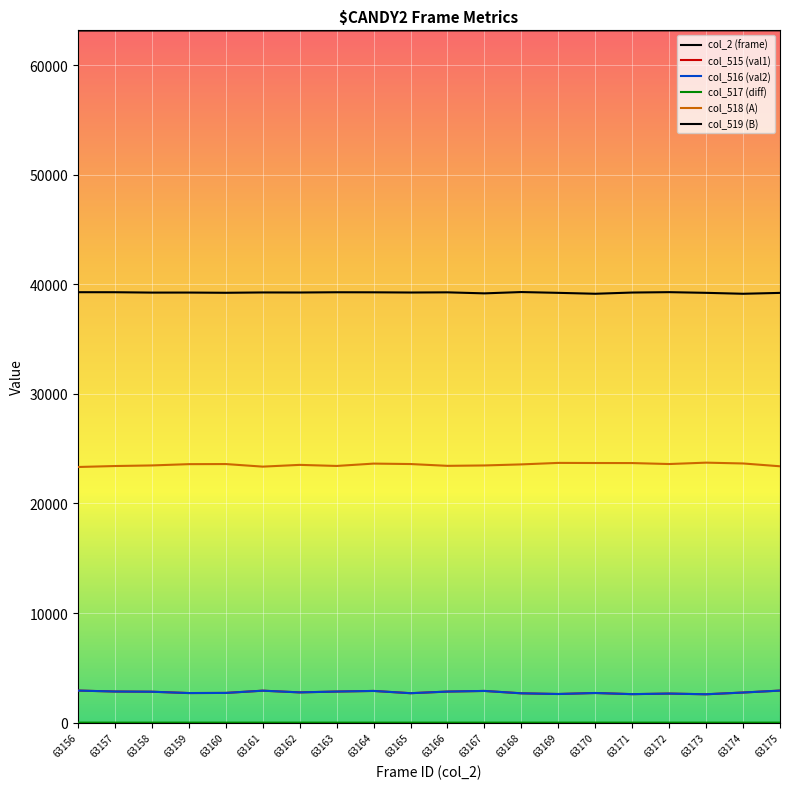

Reading left to right, extract all data points from this chart.

col_2 (frame): 63156	63157	63158	63159	63160	63161	63162	63163	63164	63165	63166	63167	63168	63169	63170	63171	63172	63173	63174	63175
col_515 (val1): 2927	2841	2821	2701	2712	2917	2762	2837	2893	2687	2835	2893	2676	2613	2706	2600	2653	2589	2748	2925
col_516 (val2): 2925	2841	2821	2699	2712	2916	2761	2837	2893	2687	2835	2893	2676	2613	2704	2600	2652	2589	2748	2924
col_517 (diff): 2	0	0	2	0	1	1	0	0	0	0	0	0	0	2	0	1	0	0	1
col_518 (A): 23329	23417	23471	23588	23597	23362	23522	23424	23638	23598	23434	23469	23566	23702	23692	23687	23599	23725	23651	23394
col_519 (B): 39279	39277	39243	39246	39226	39256	39251	39274	39269	39250	39266	39173	39293	39220	39137	39248	39283	39221	39136	39216